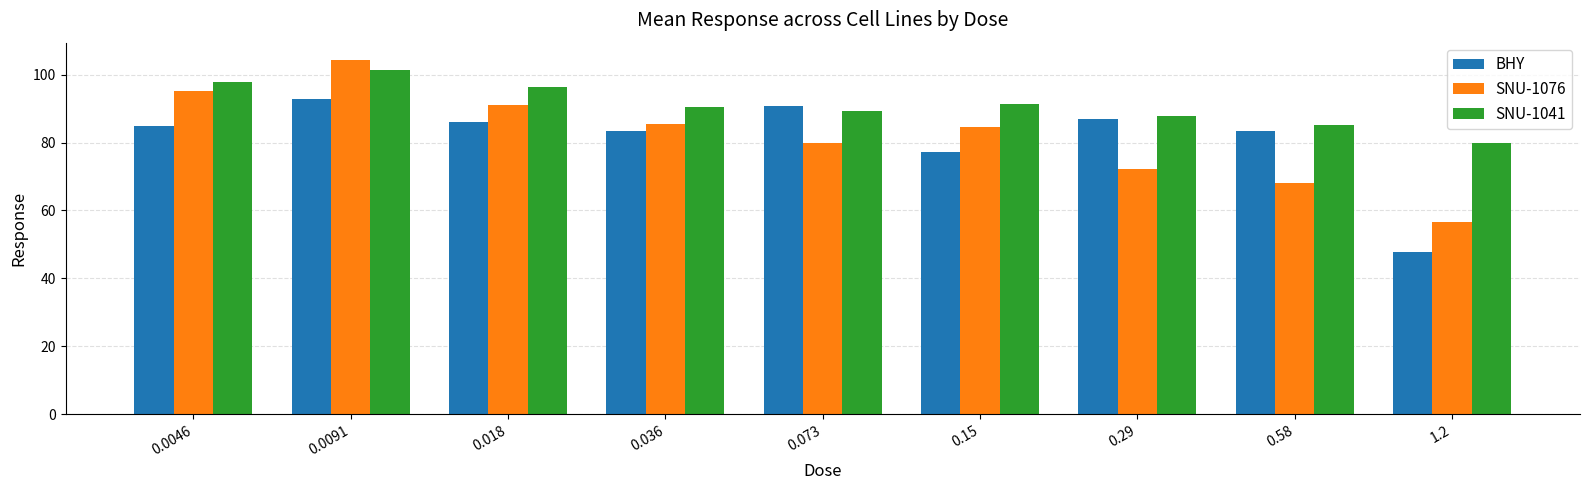

What is the difference between the BHY values at 0.58 and 0.018?

2.7